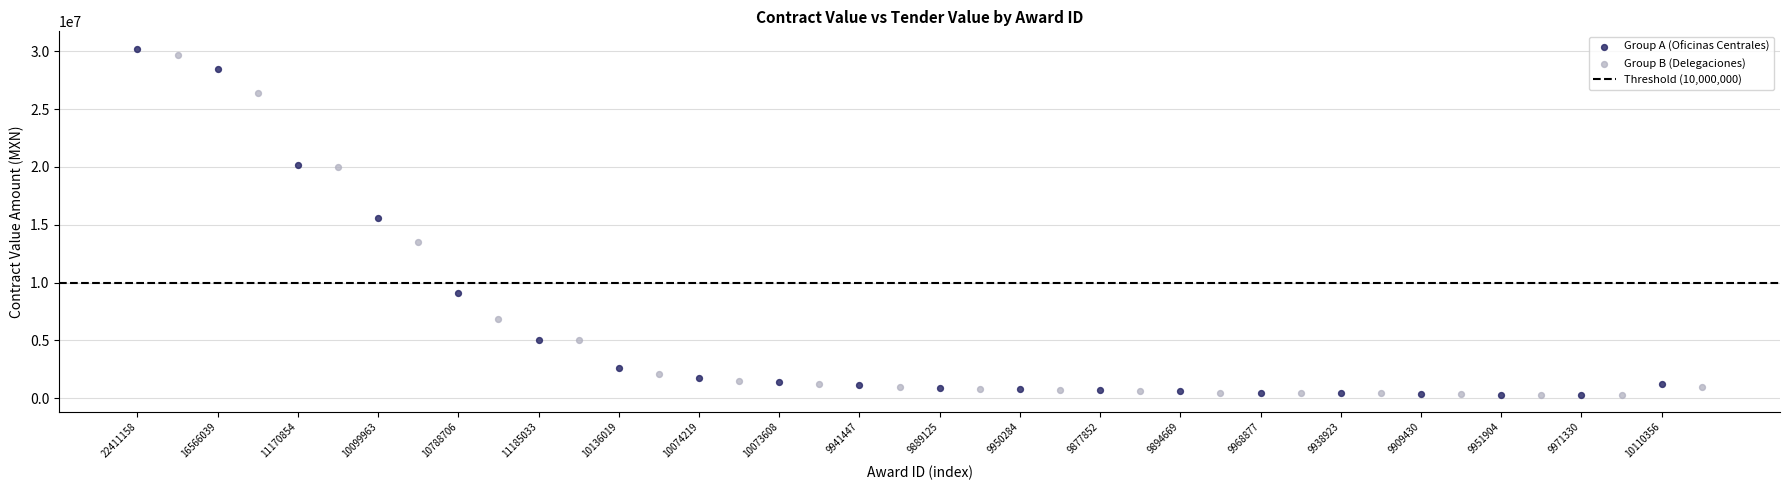

Which series contains the highest Y value?

Group A (Oficinas Centrales)